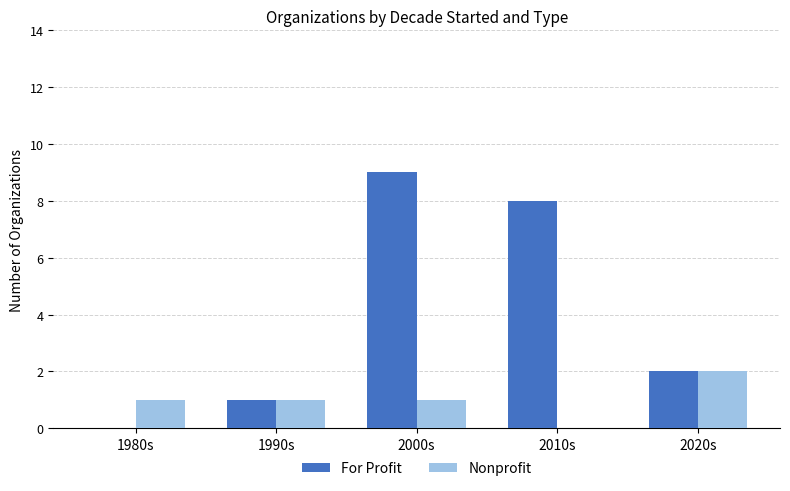

What value does the Nonprofit series have at 1990s?

1